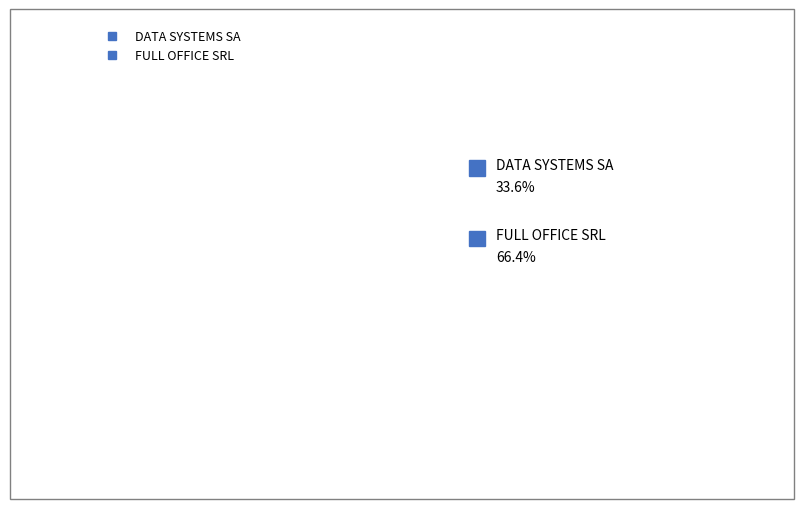

How many slices are in this pie chart?

2